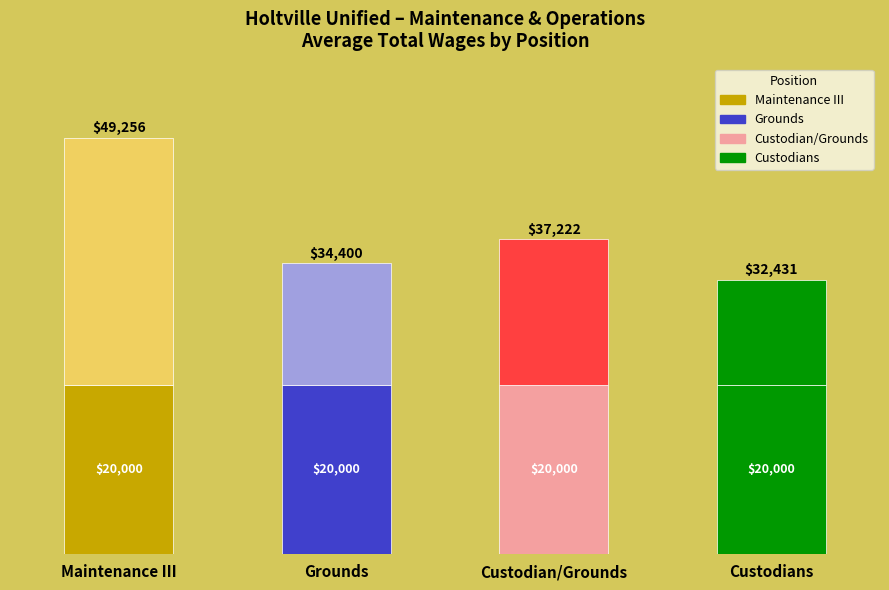

True or false: Base Wage (up to $20k) has a value of 32931.4 at Custodians.

False